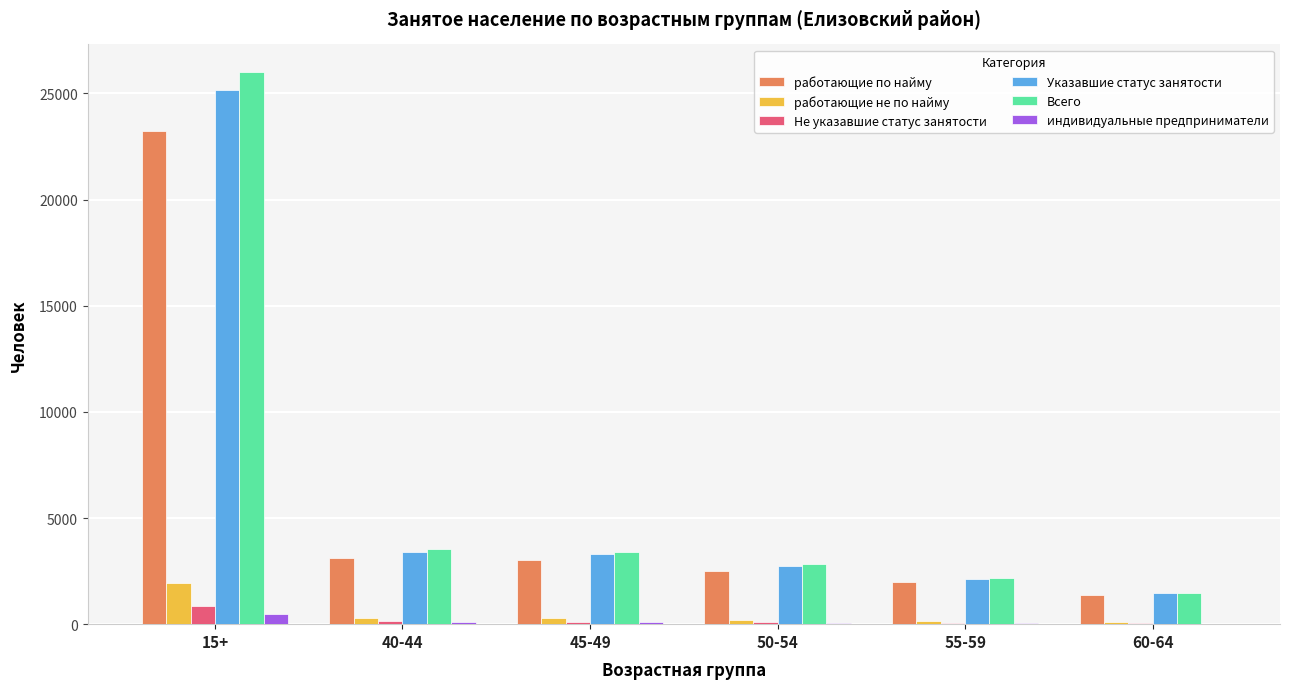

The value of работающие не по найму at 15+ is 1936. True or false?

True